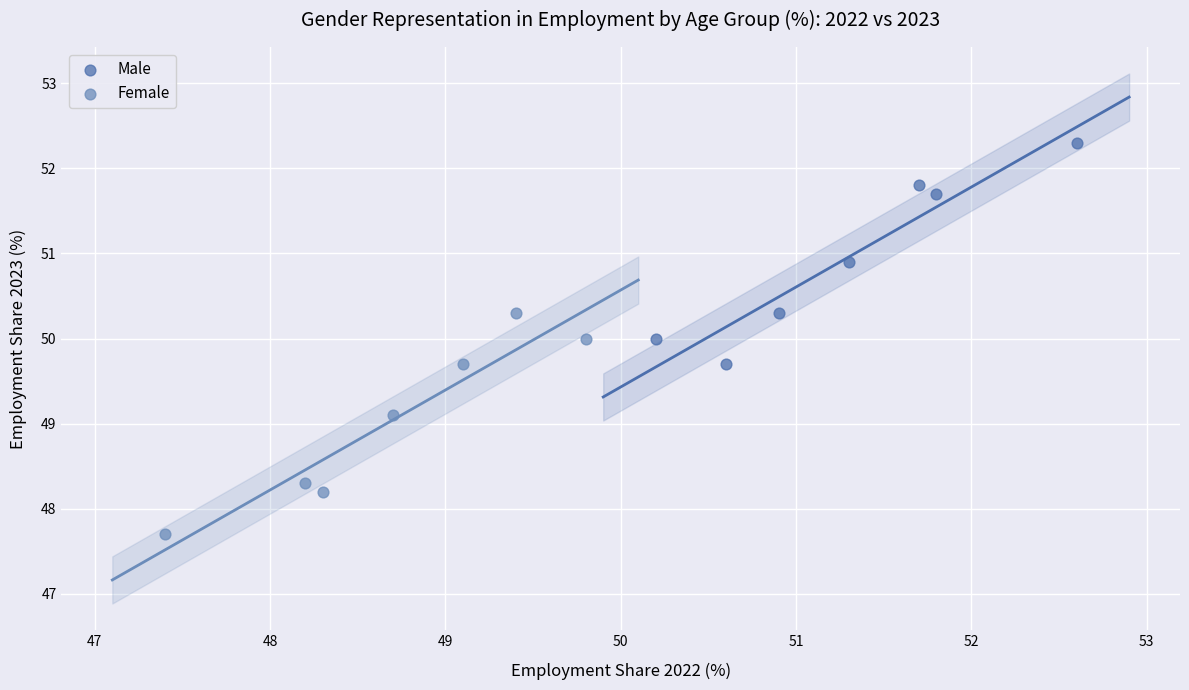

Which series contains the lowest Y value?

Female